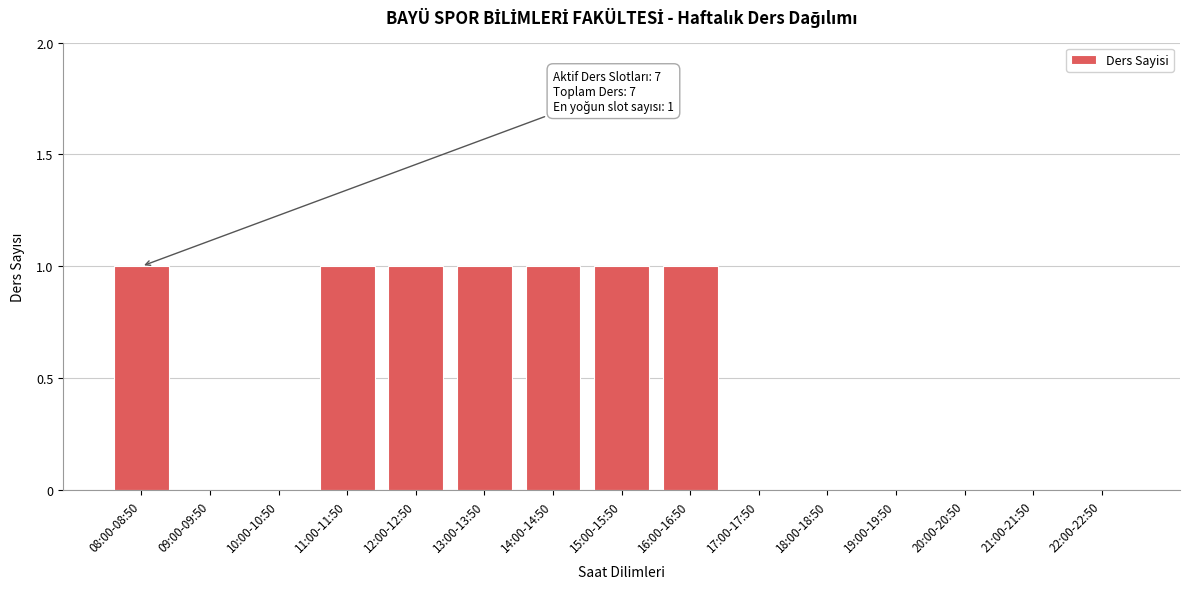

Reading left to right, extract all data points from this chart.

08:00-08:50=1	09:00-09:50=0	10:00-10:50=0	11:00-11:50=1	12:00-12:50=1	13:00-13:50=1	14:00-14:50=1	15:00-15:50=1	16:00-16:50=1	17:00-17:50=0	18:00-18:50=0	19:00-19:50=0	20:00-20:50=0	21:00-21:50=0	22:00-22:50=0